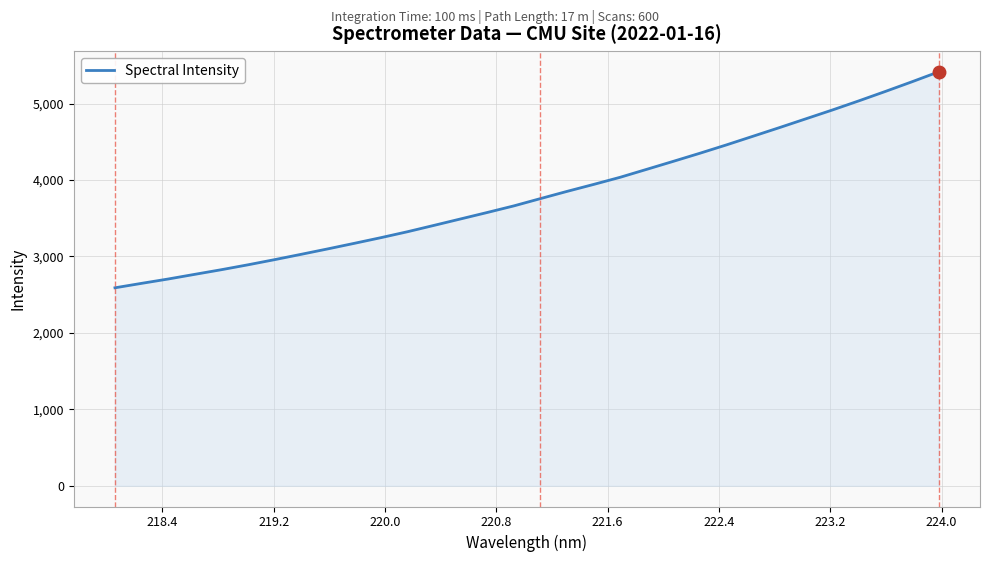

True or false: there are more than 2 points higher than both neighbors.

False